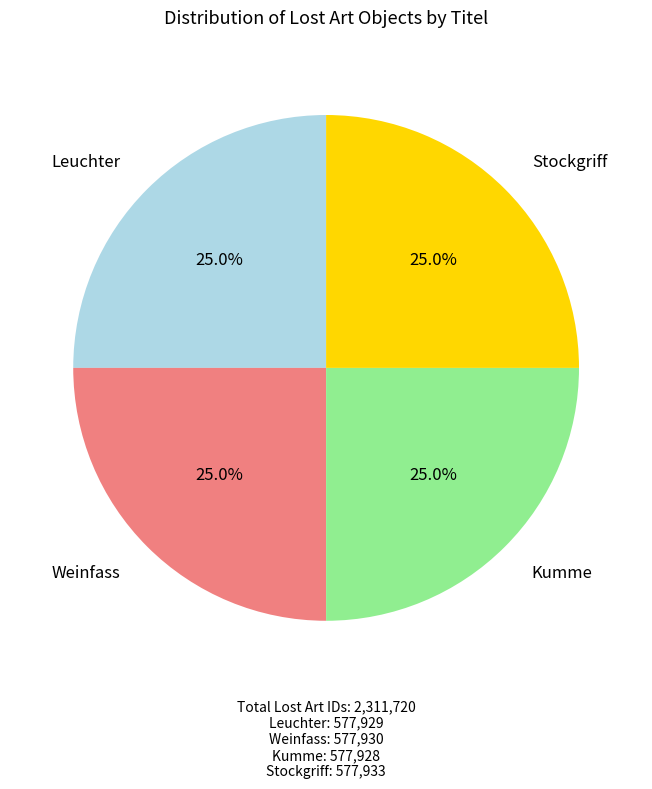

Does any single category account for the majority?

No